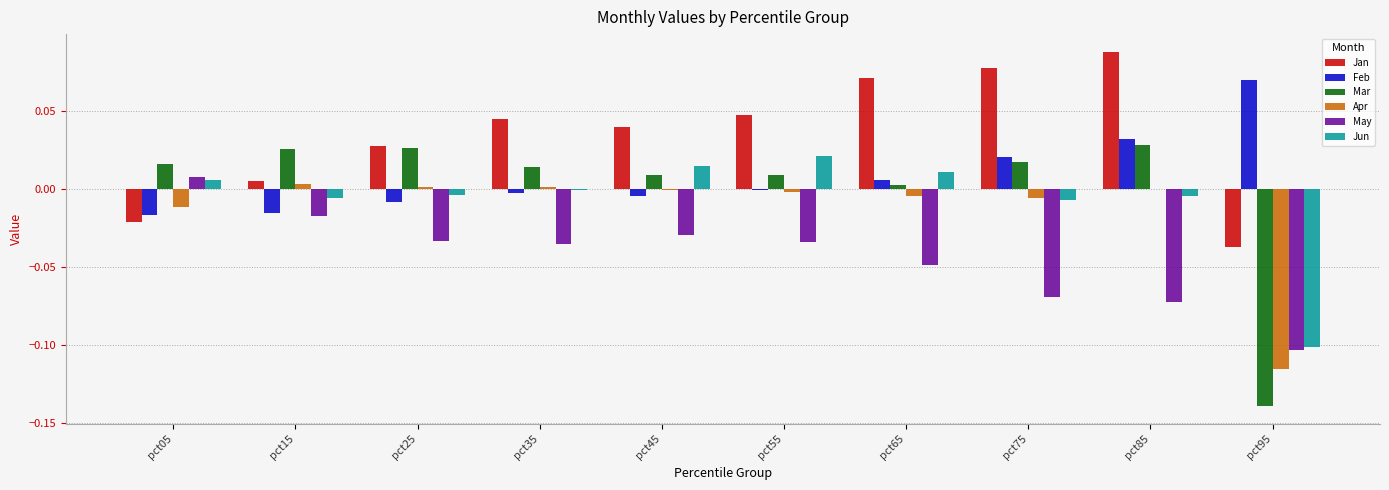

Which series has the largest total across all categories?

Jan